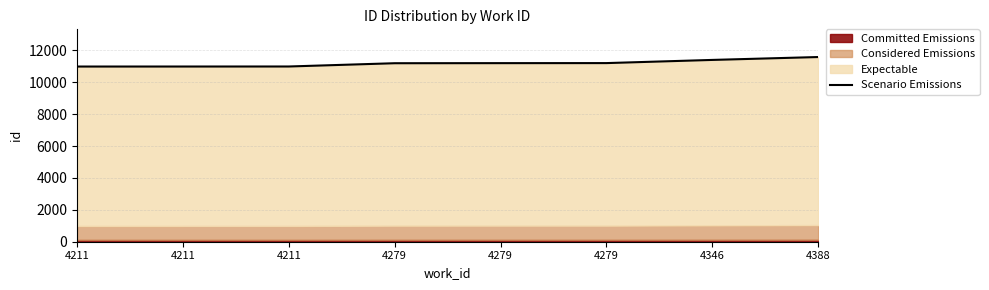

At which label does the data first exceed 11197?

4279